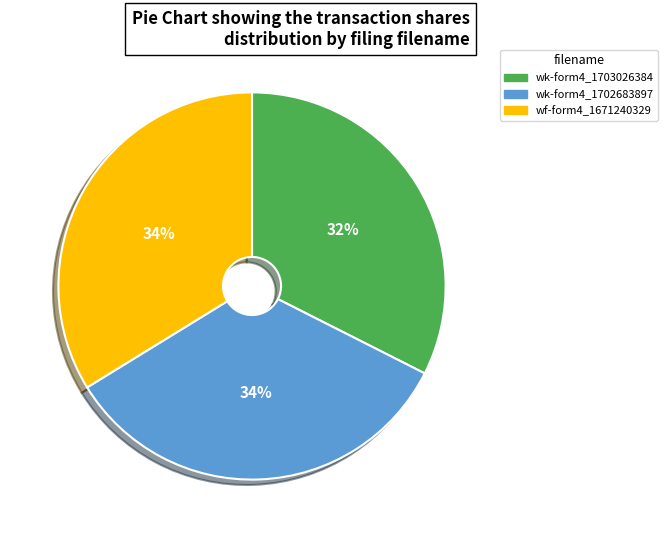

How many segments does this pie chart have?

3